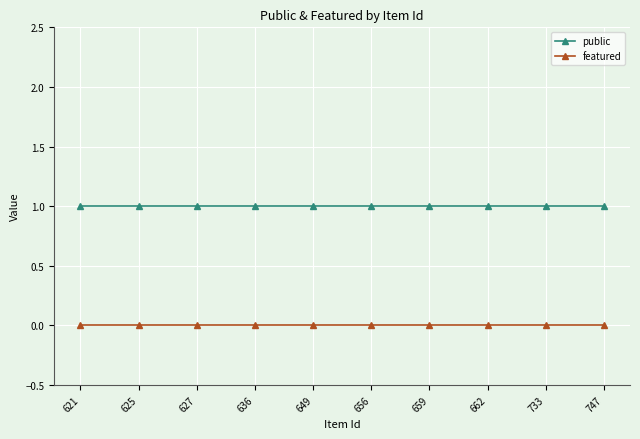

Rank the series by their maximum value, from lowest to highest.

featured, public